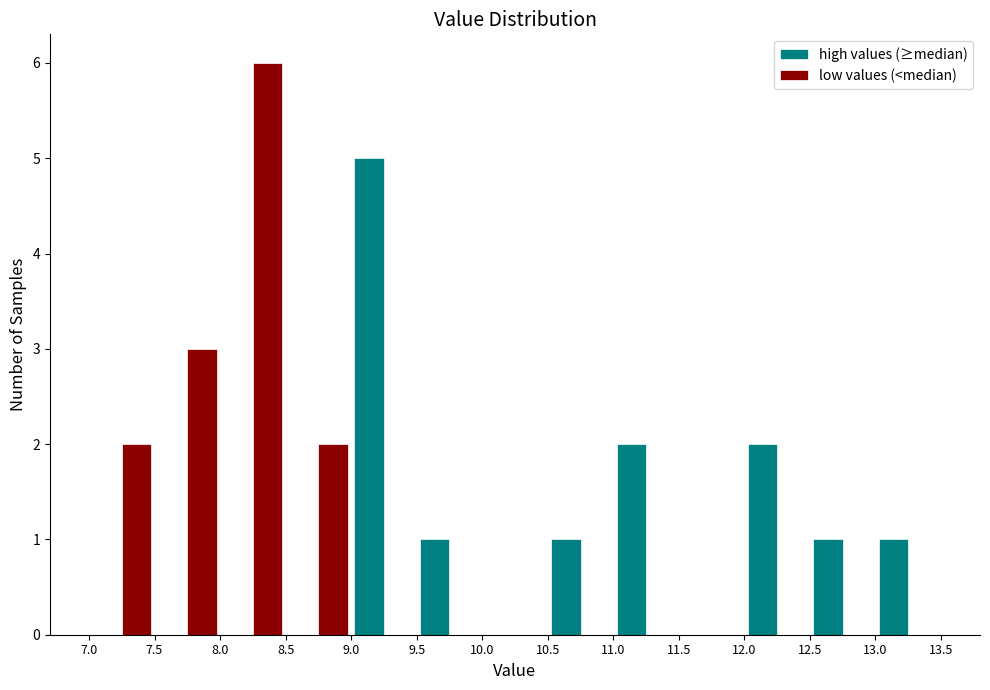

Reading left to right, transcribe this chart: for each range on the x-axis, give the height of each series' bar. The values are not printed on the chart, so give them approximately, as read against the axis.

7.0 to 7.5: high values (≥median)=0	low values (<median)=2
7.5 to 8.0: high values (≥median)=0	low values (<median)=3
8.0 to 8.5: high values (≥median)=0	low values (<median)=6
8.5 to 9.0: high values (≥median)=0	low values (<median)=2
9.0 to 9.5: high values (≥median)=5	low values (<median)=0
9.5 to 10.0: high values (≥median)=1	low values (<median)=0
10.0 to 10.5: high values (≥median)=0	low values (<median)=0
10.5 to 11.0: high values (≥median)=1	low values (<median)=0
11.0 to 11.5: high values (≥median)=2	low values (<median)=0
11.5 to 12.0: high values (≥median)=0	low values (<median)=0
12.0 to 12.5: high values (≥median)=2	low values (<median)=0
12.5 to 13.0: high values (≥median)=1	low values (<median)=0
13.0 to 13.5: high values (≥median)=1	low values (<median)=0